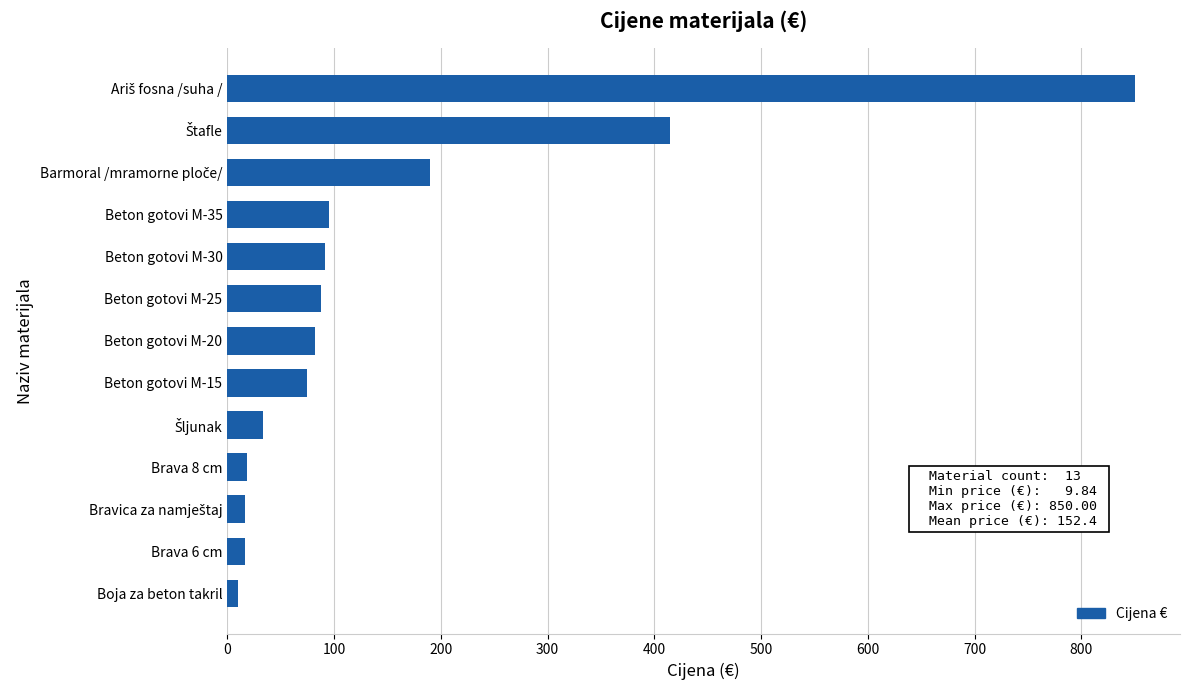

Is it true that the value at Beton gotovi M-20 is 82.0?

True